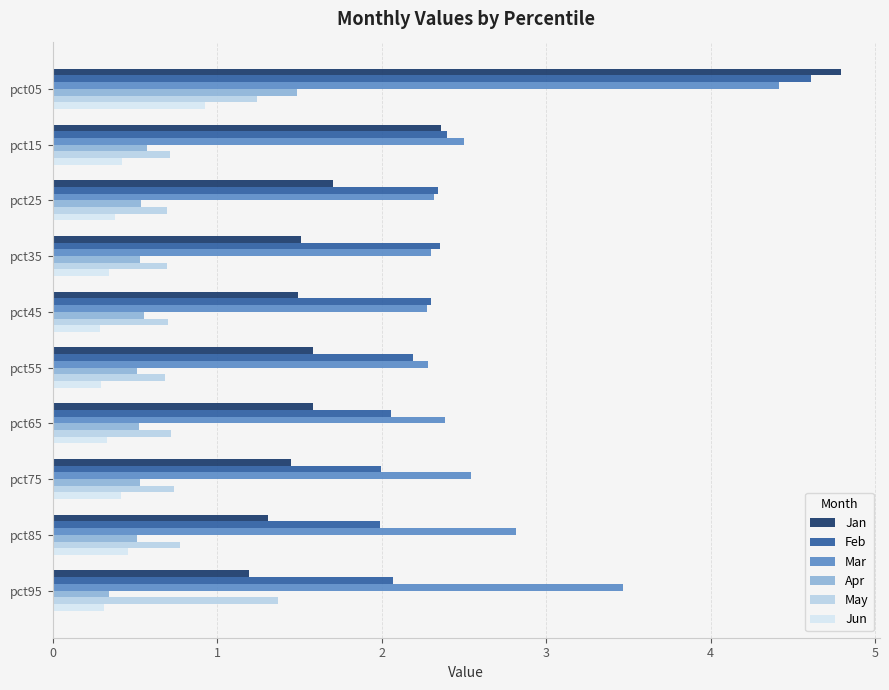

Reading left to right, what are all the values shown in this chart?

Jan: 4.8	2.4	1.7	1.5	1.5	1.6	1.6	1.5	1.3	1.2
Feb: 4.6	2.4	2.3	2.4	2.3	2.2	2.1	2.0	2.0	2.1
Mar: 4.4	2.5	2.3	2.3	2.3	2.3	2.4	2.5	2.8	3.5
Apr: 1.5	0.6	0.5	0.5	0.6	0.5	0.5	0.5	0.5	0.3
May: 1.2	0.7	0.7	0.7	0.7	0.7	0.7	0.7	0.8	1.4
Jun: 0.9	0.4	0.4	0.3	0.3	0.3	0.3	0.4	0.5	0.3